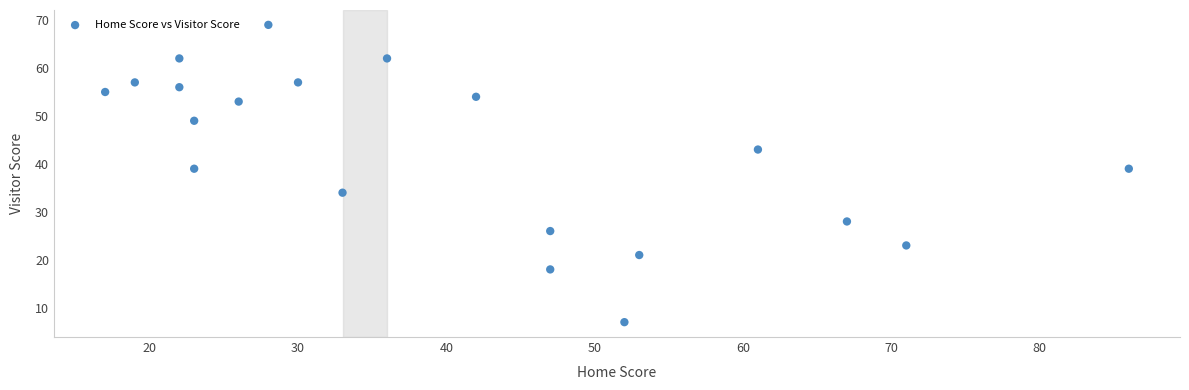

What is the range of Y values (max minus min)?

62